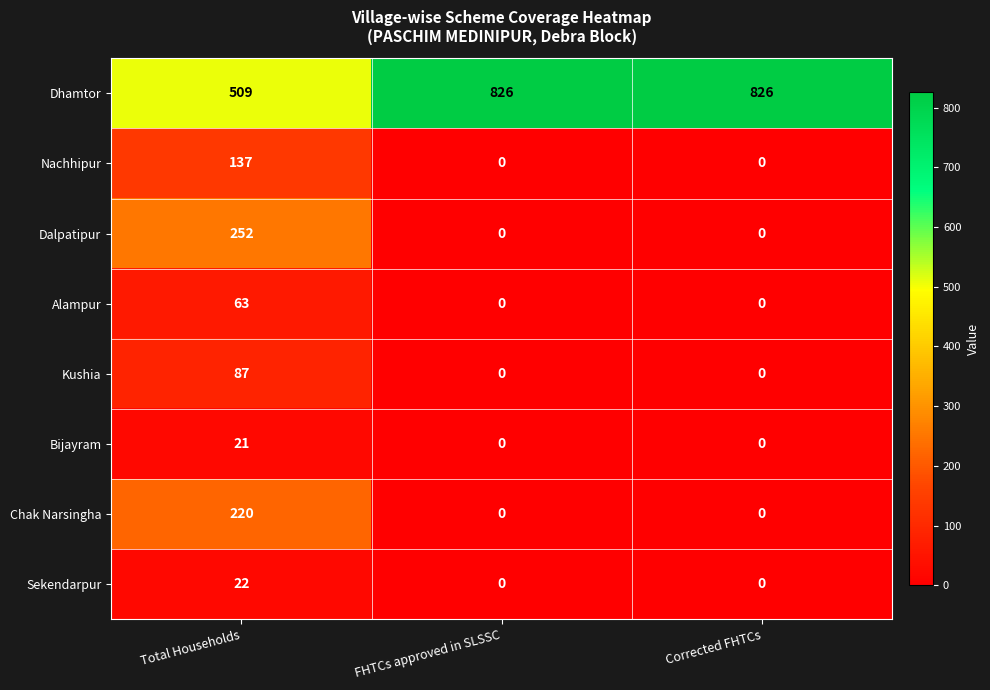

What is the difference between the maximum and minimum values in the Dalpatipur series?

252